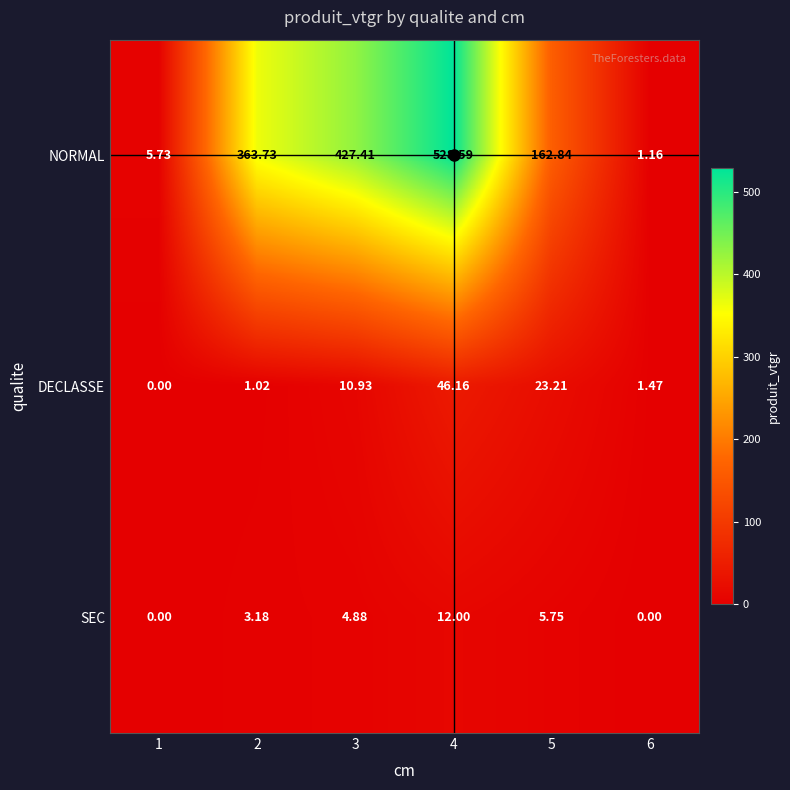

Which series has the largest range (max minus min)?

NORMAL